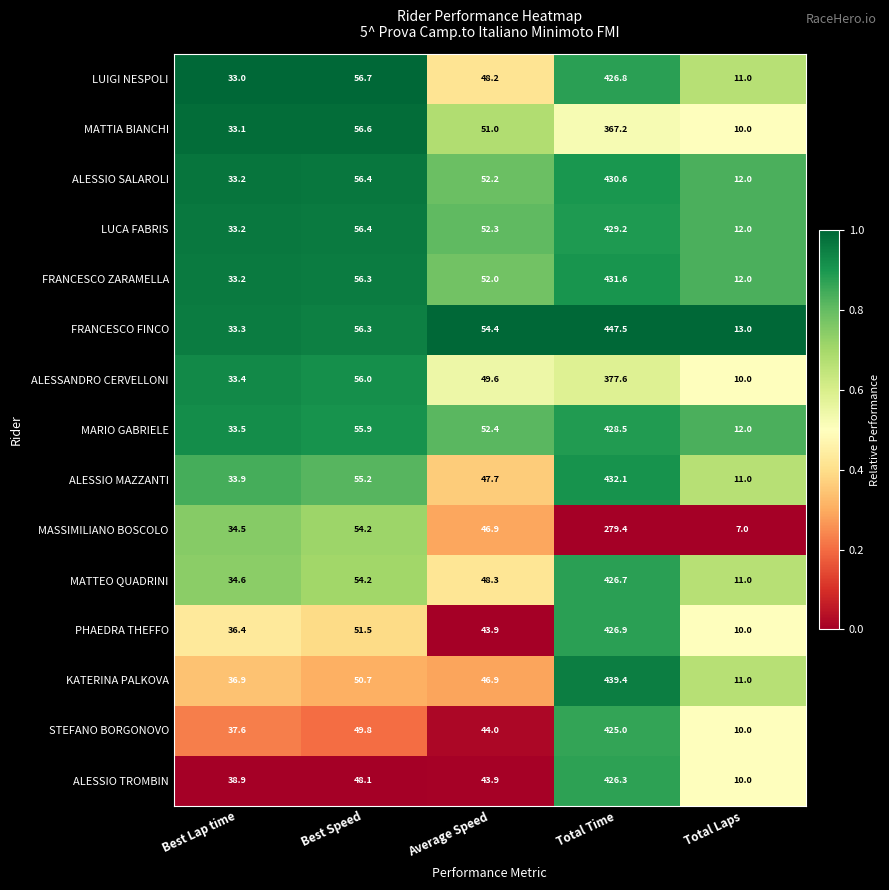

Rank the series at Total Time from highest to lowest value.

FRANCESCO FINCO, KATERINA PALKOVA, ALESSIO MAZZANTI, FRANCESCO ZARAMELLA, ALESSIO SALAROLI, LUCA FABRIS, MARIO GABRIELE, PHAEDRA THEFFO, LUIGI NESPOLI, MATTEO QUADRINI, ALESSIO TROMBIN, STEFANO BORGONOVO, ALESSANDRO CERVELLONI, MATTIA BIANCHI, MASSIMILIANO BOSCOLO